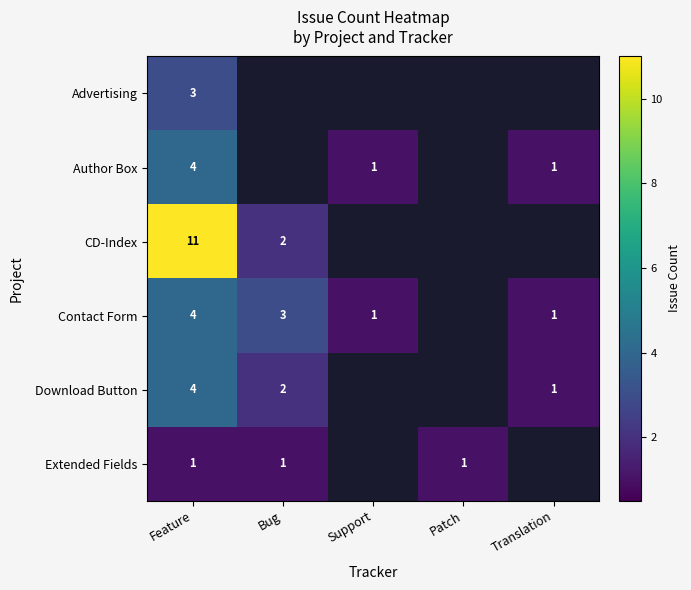

The Contact Form series shows 4 at Feature. True or false?

True